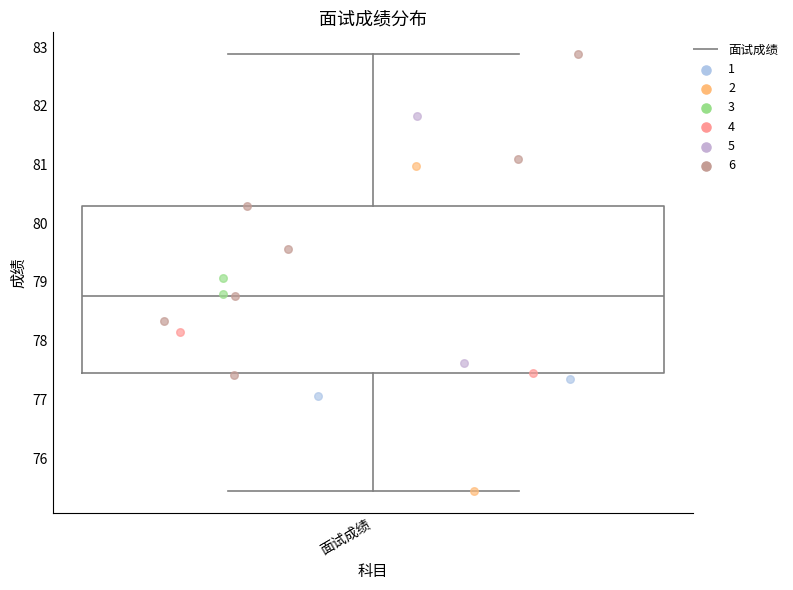

Where does the median line of the box for 面试成绩 sit on the y-axis? The values are not printed on the chart, so give them approximately, as read against the axis.

78.8